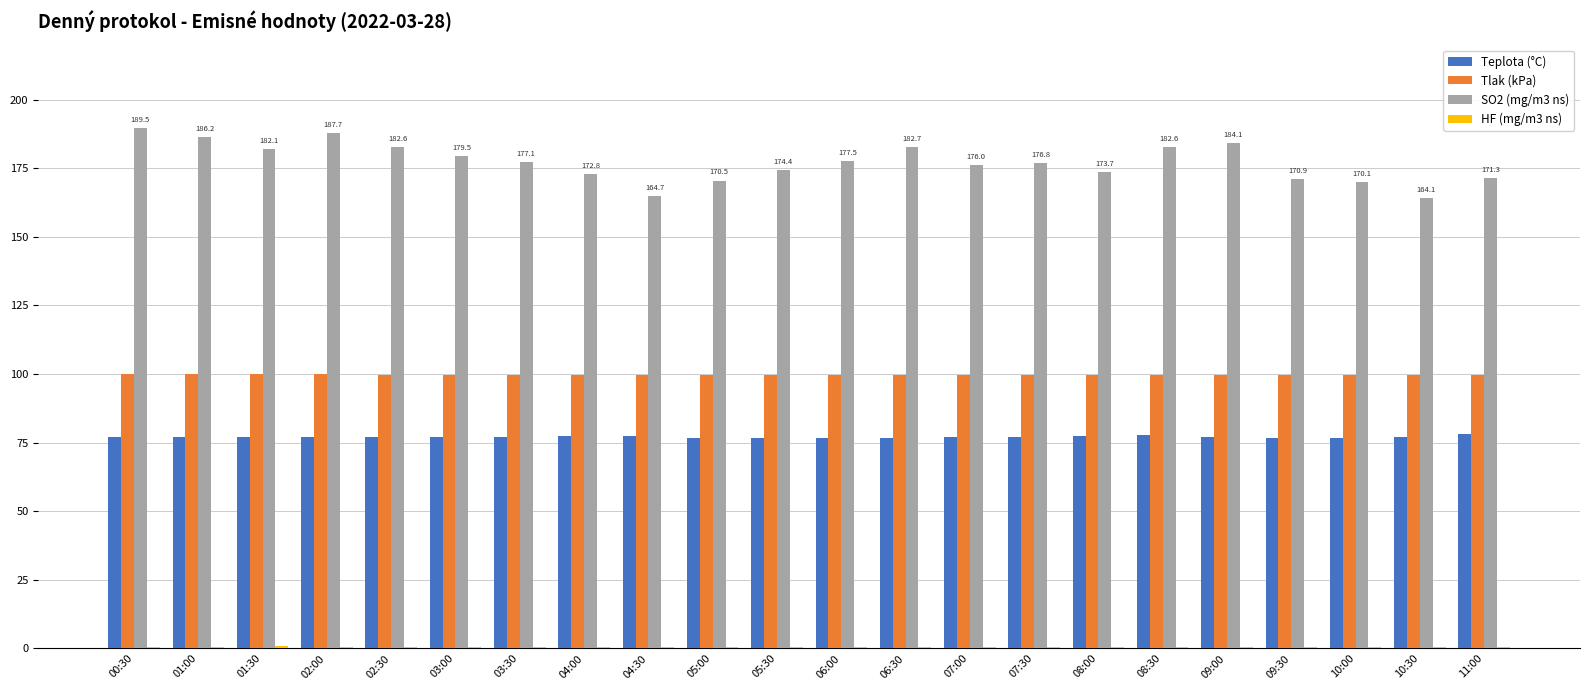

What is the maximum value shown in the chart?

189.5